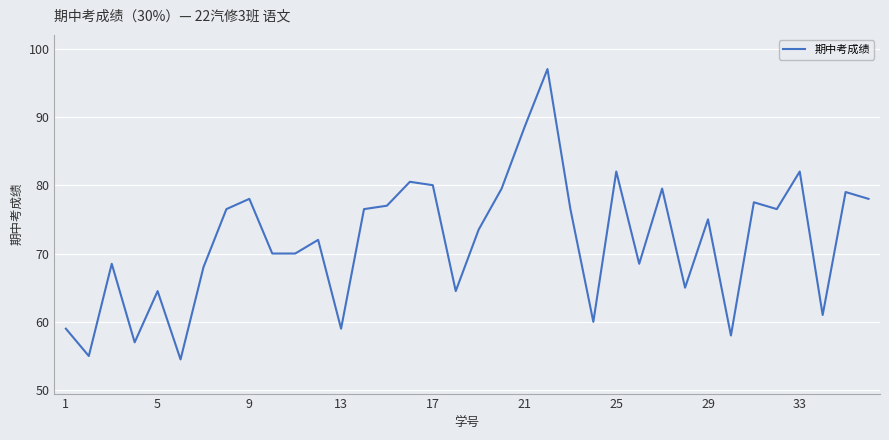

What is the smallest value displayed?

54.5